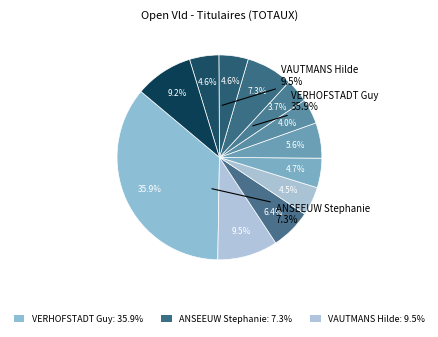

Combined, do NYS Philippe and ESQUILICHE ESQUINAS Remy account for over 50%?

No